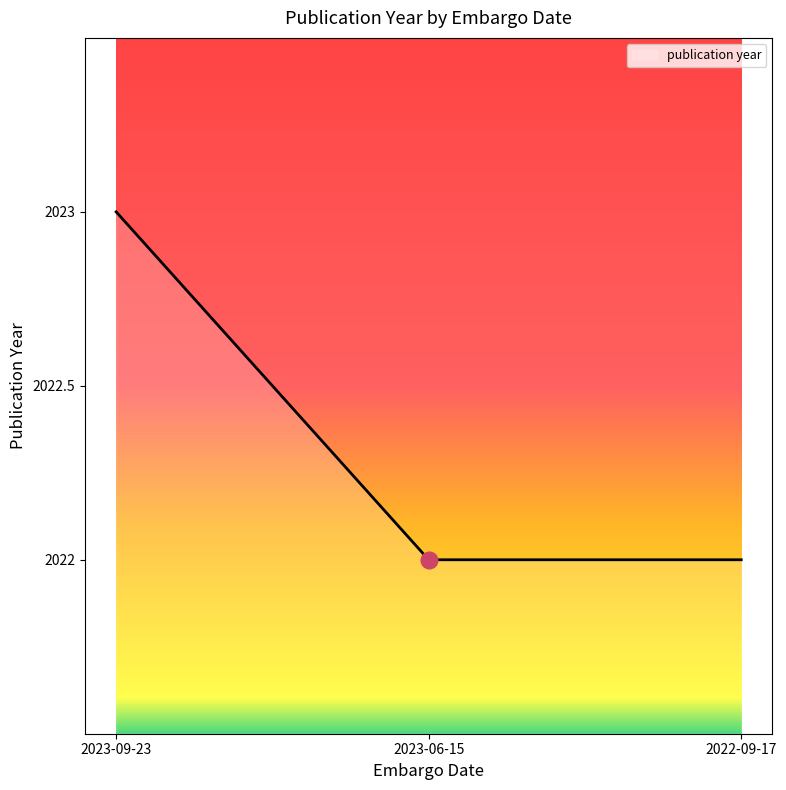

Is it true that the value at 2022-09-17 is 2022?

True